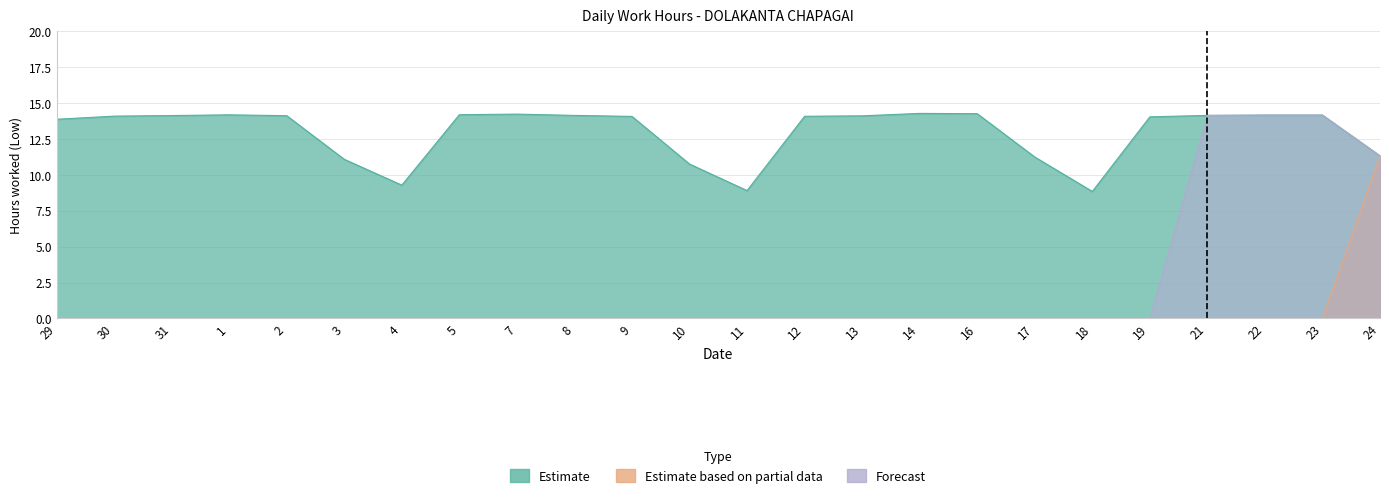

Which category has the highest value in the Estimate based on partial data series?

24